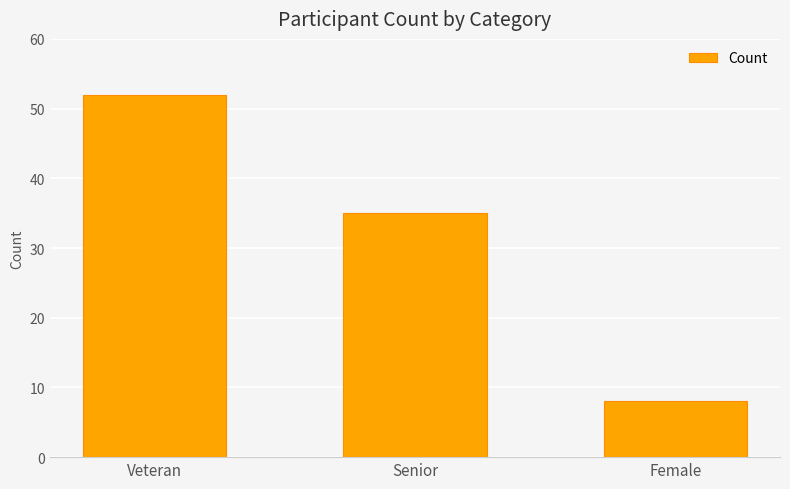

What is the average value?

32